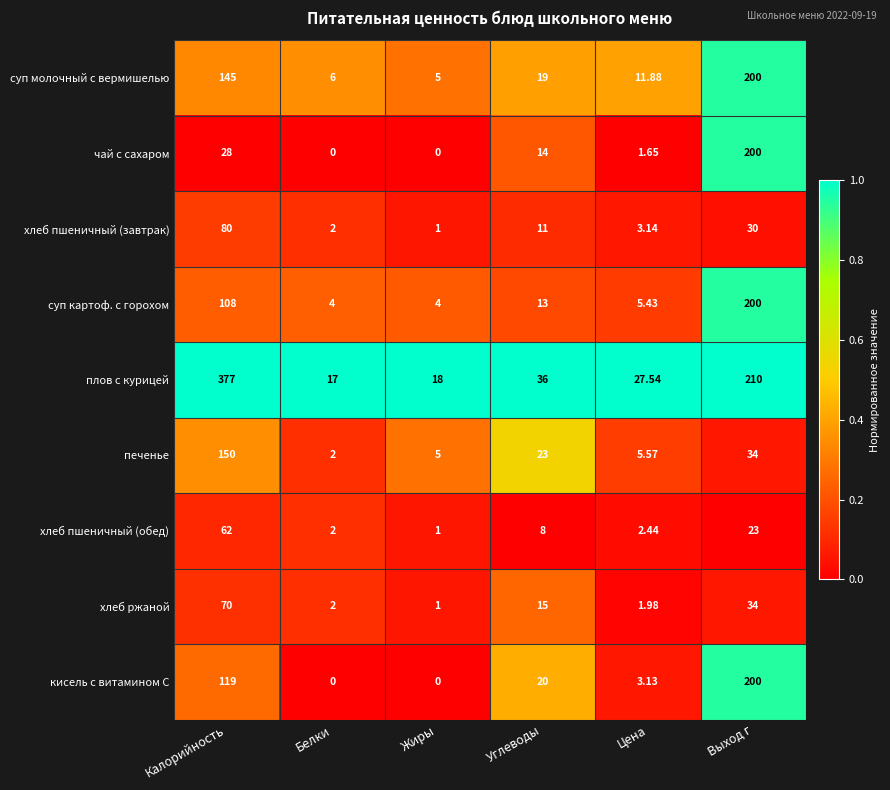

At how many categories does at least one series exceed 0?

6